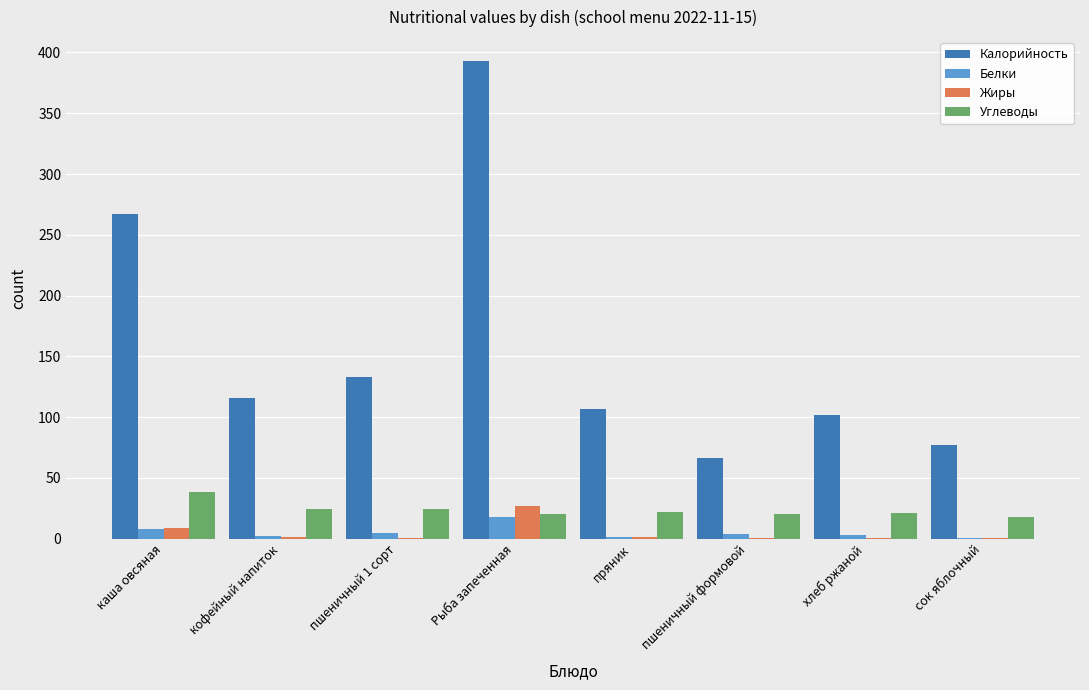

Is it true that Углеводы equals 21.8 at пряник?

True